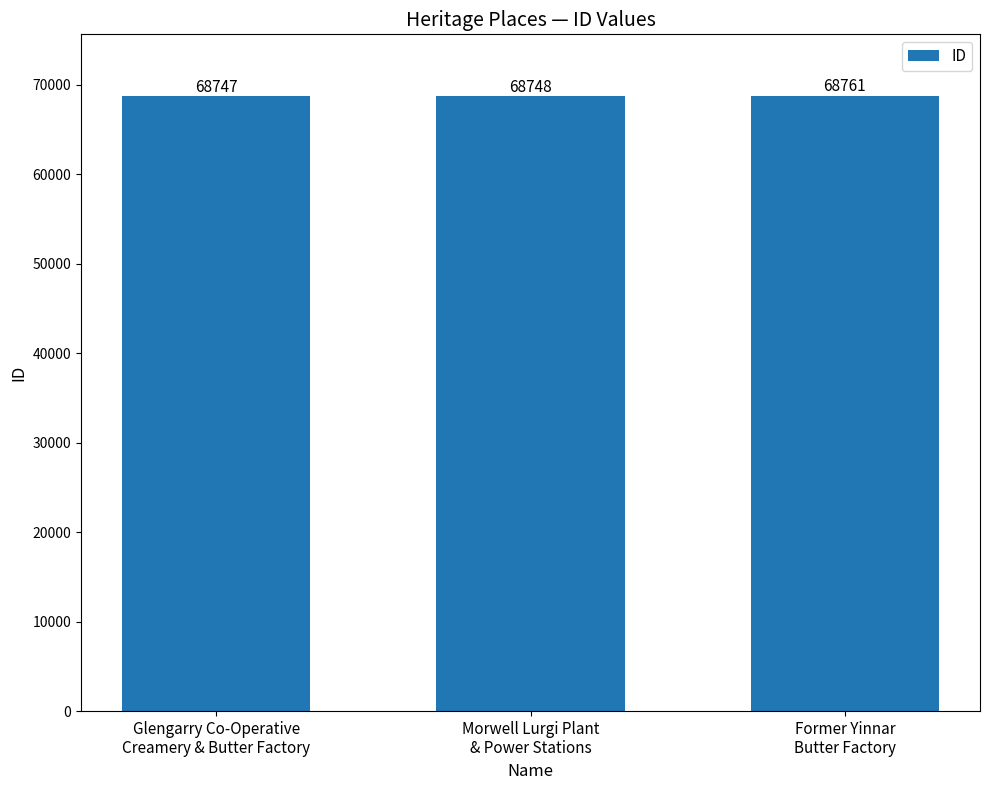

Reading left to right, list all the values displayed in this chart.

68747	68748	68761